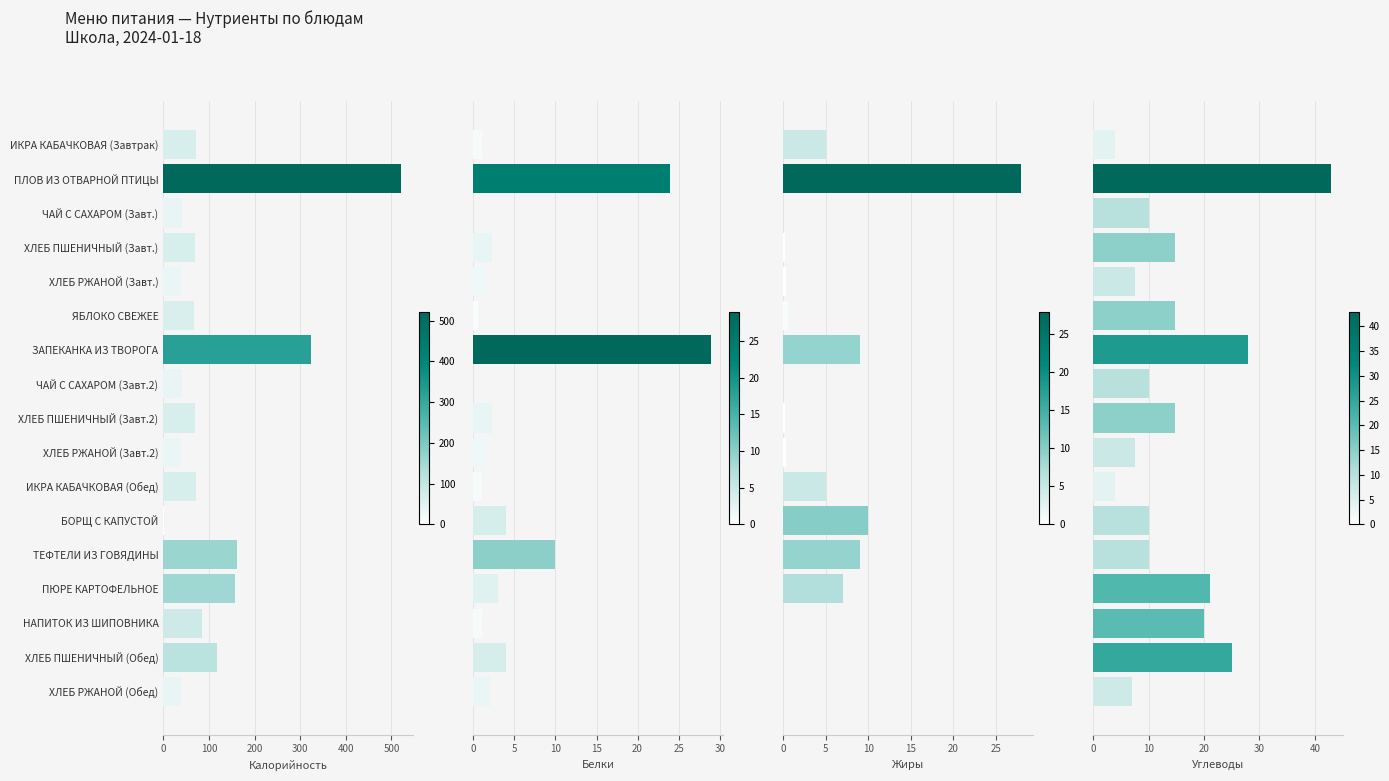

Reading right to left, what are all the values shown in this chart?

Калорийность: 39.0	117.0	84.0	156.0	162.0	1.0	71.0	38.6	70.3	39.9	324.0	66.6	38.6	70.3	39.9	522.0	71.0
Белки: 2.0	4.0	1.0	3.0	10.0	4.0	1.0	1.6	2.3	0.0	29.0	0.6	1.6	2.3	0.0	24.0	1.0
Жиры: 0.0	0.0	0.0	7.0	9.0	10.0	5.0	0.3	0.2	0.0	9.0	0.6	0.3	0.2	0.0	28.0	5.0
Углеводы: 7.0	25.0	20.0	21.0	10.0	10.0	4.0	7.5	14.8	10.0	28.0	14.7	7.5	14.8	10.0	43.0	4.0